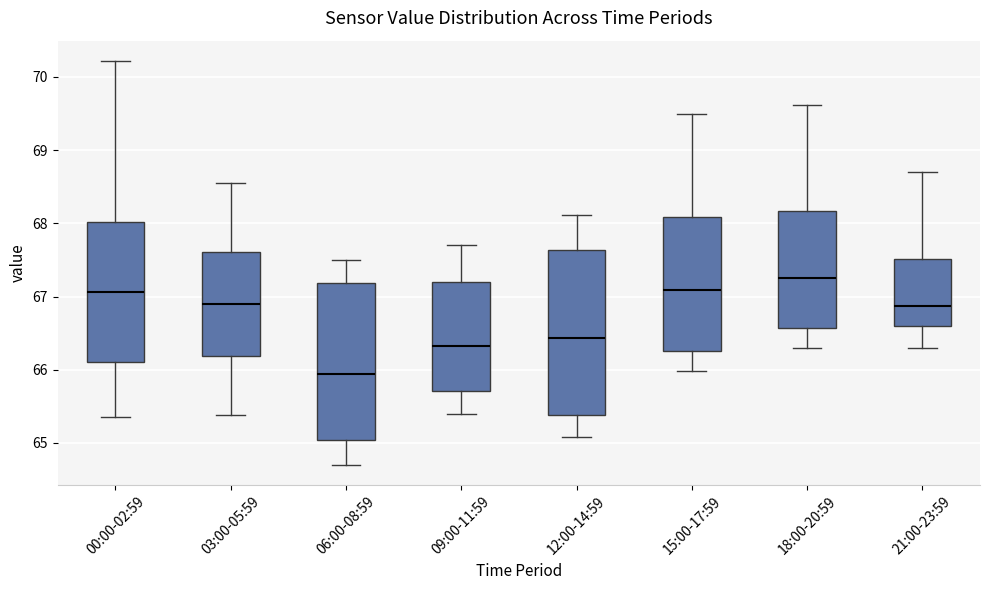

Where does the lower whisker of the box for 09:00-11:59 end on the y-axis? The values are not printed on the chart, so give them approximately, as read against the axis.

65.4